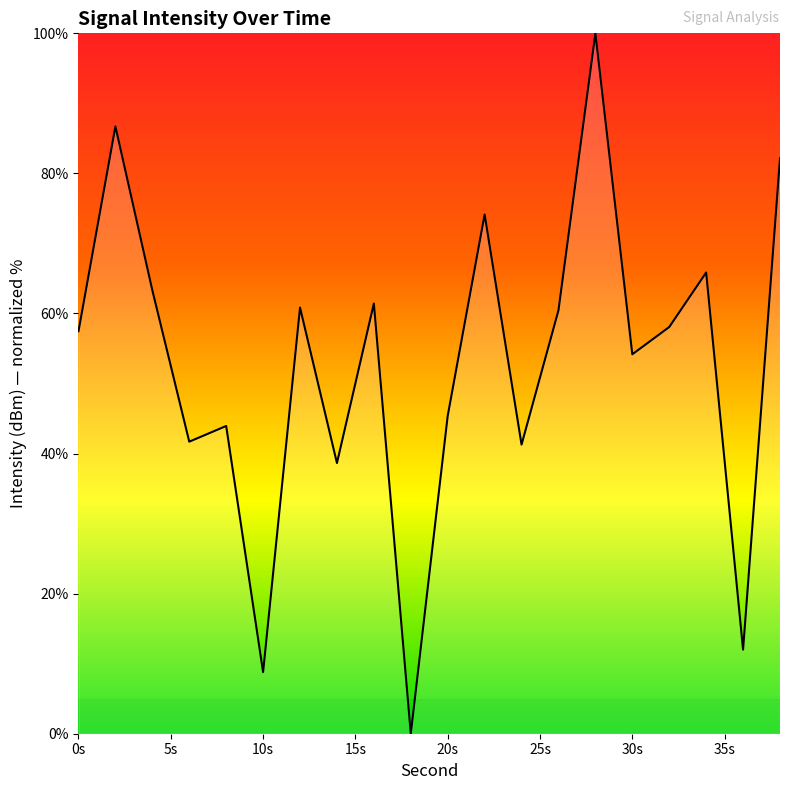

What is the greatest value displayed?

100.0